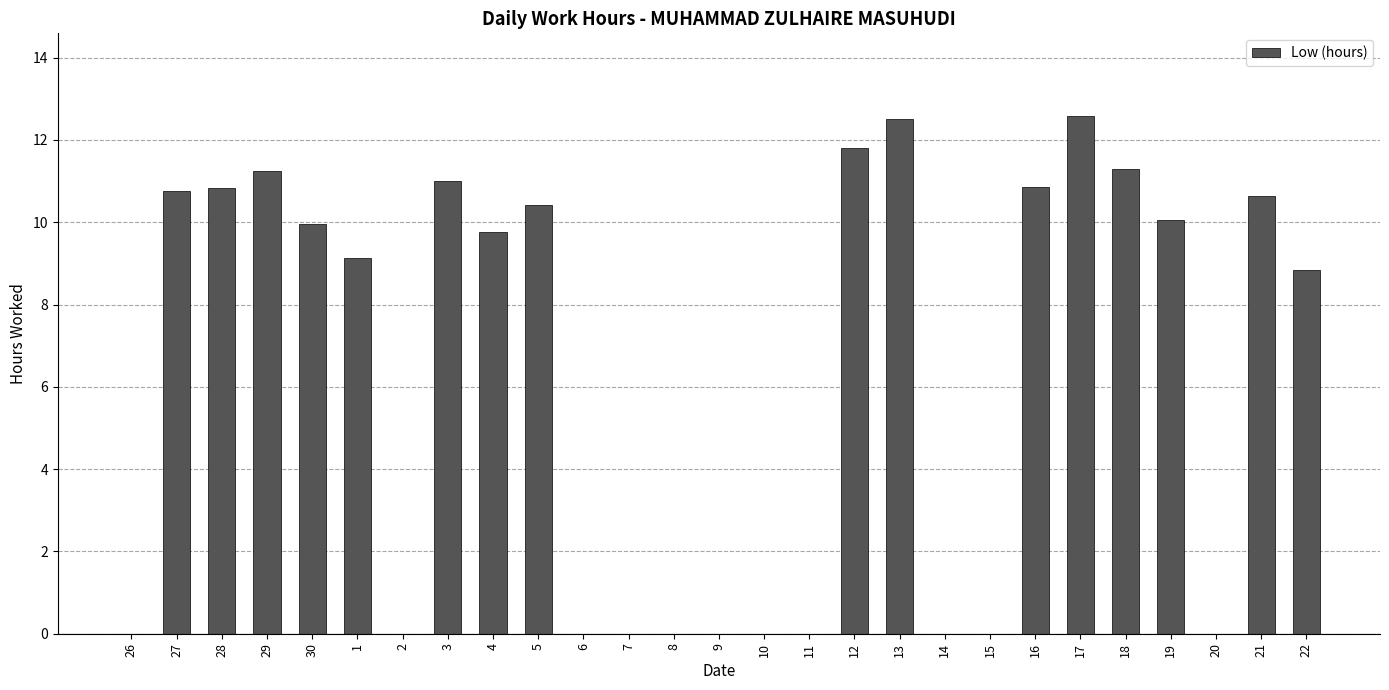

What is the sum of the values at 1 and 8?

9.1